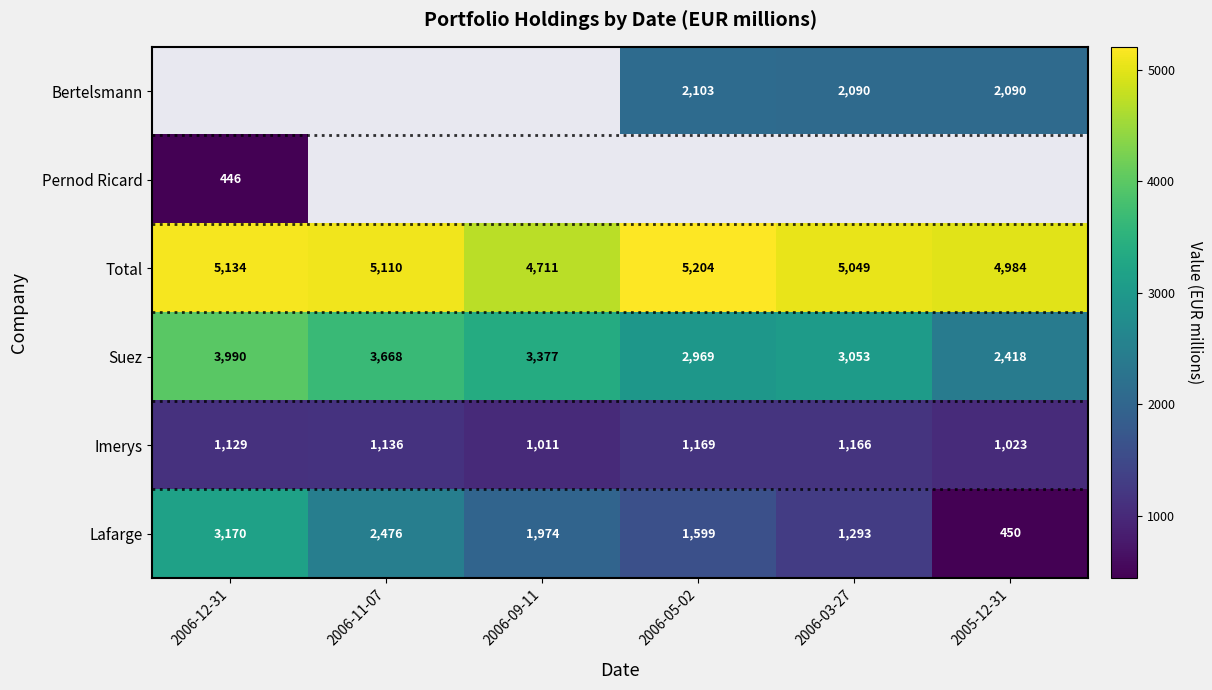

The Imerys series shows 1136 at 2006-11-07. True or false?

True